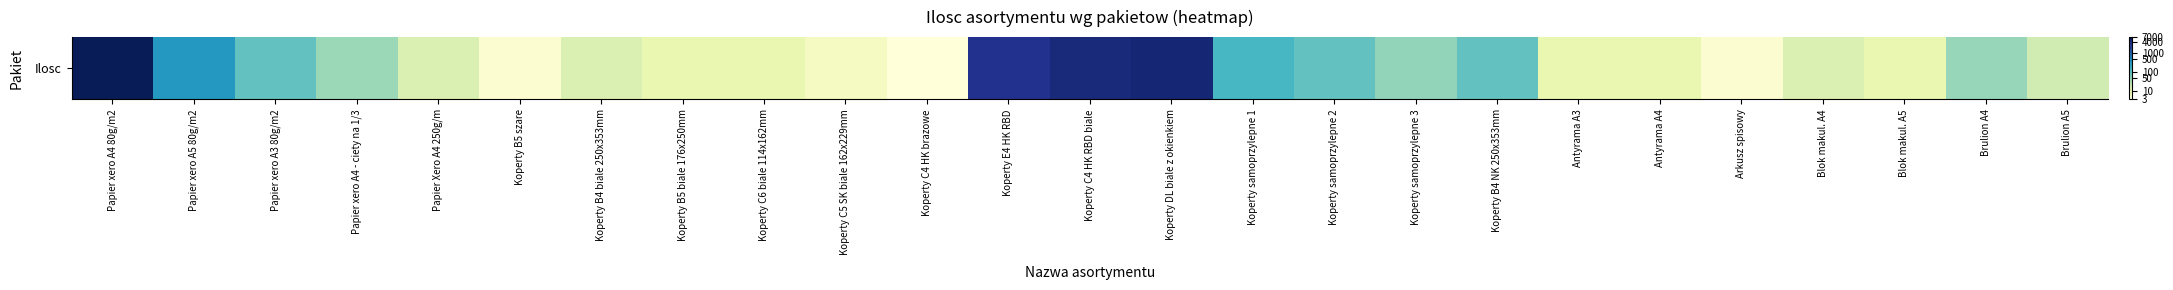

Reading left to right, what are all the values shown in this chart?

8.9	5.9	4.6	3.8	2.8	1.6	2.8	2.4	2.4	1.9	1.4	8.0	8.3	8.4	5.0	4.6	3.9	4.6	2.4	2.4	1.6	2.8	2.4	3.9	3.0